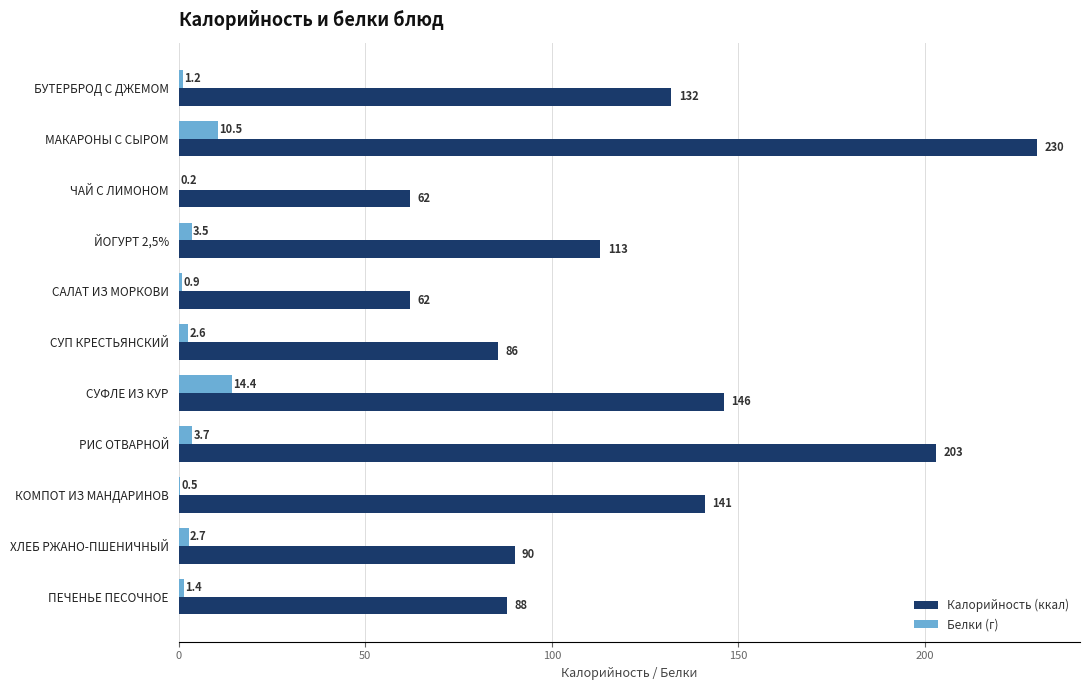

Which series changed the most between РИС ОТВАРНОЙ and КОМПОТ ИЗ МАНДАРИНОВ?

Калорийность (ккал)